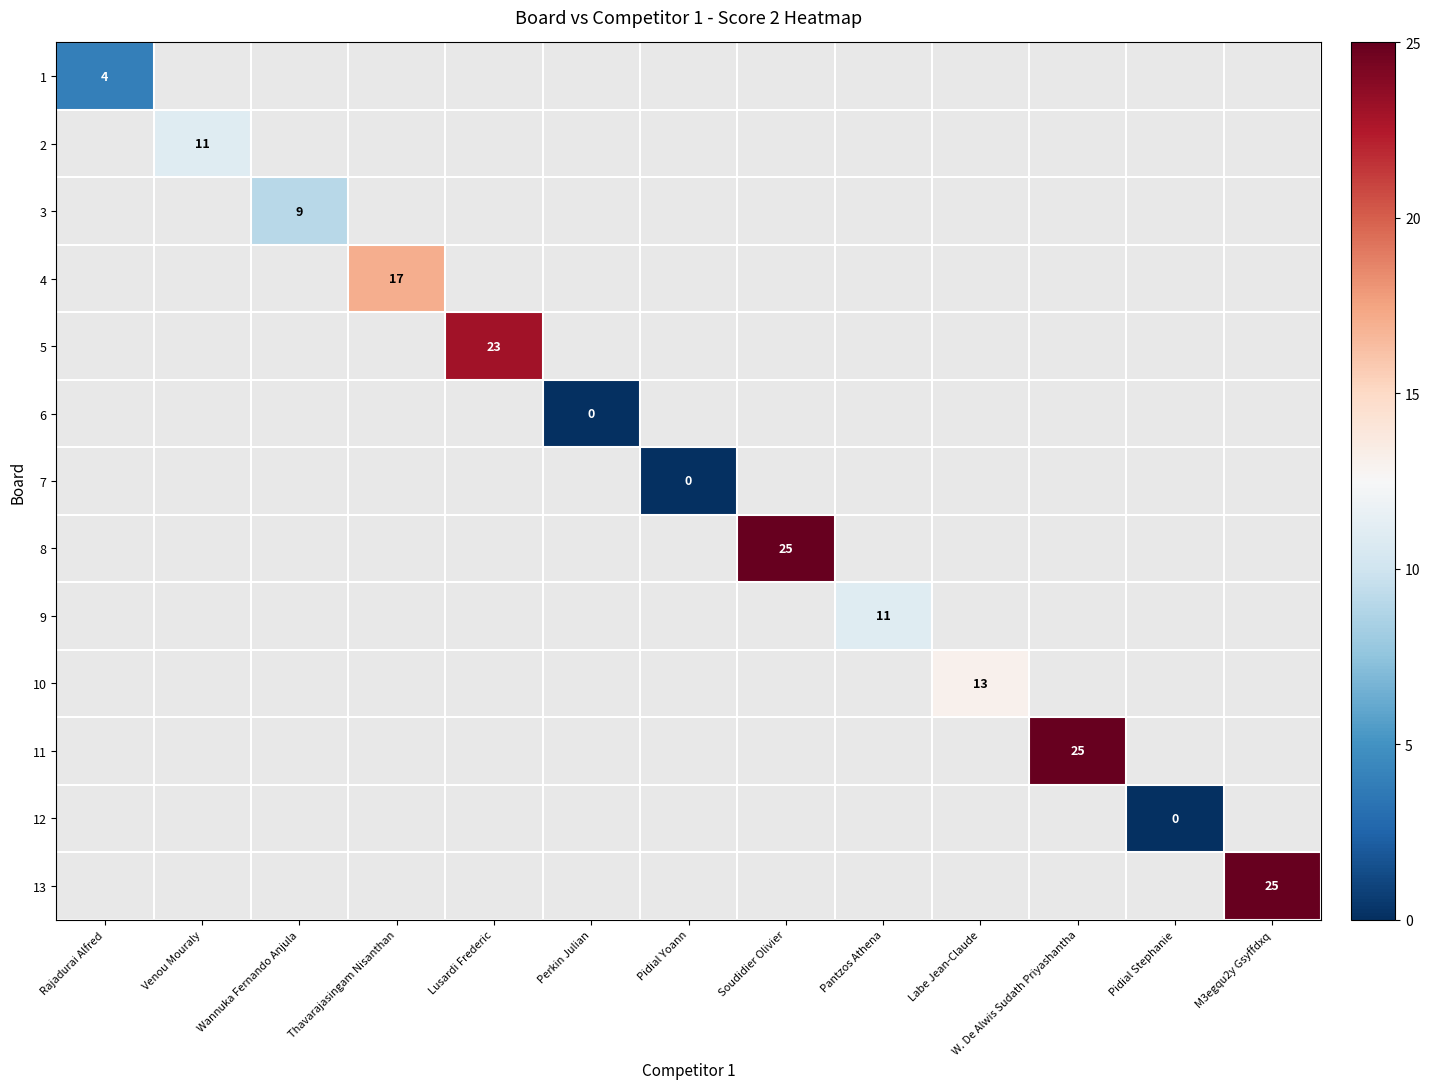

Which category has the lowest value across all series?

Perkin Julian